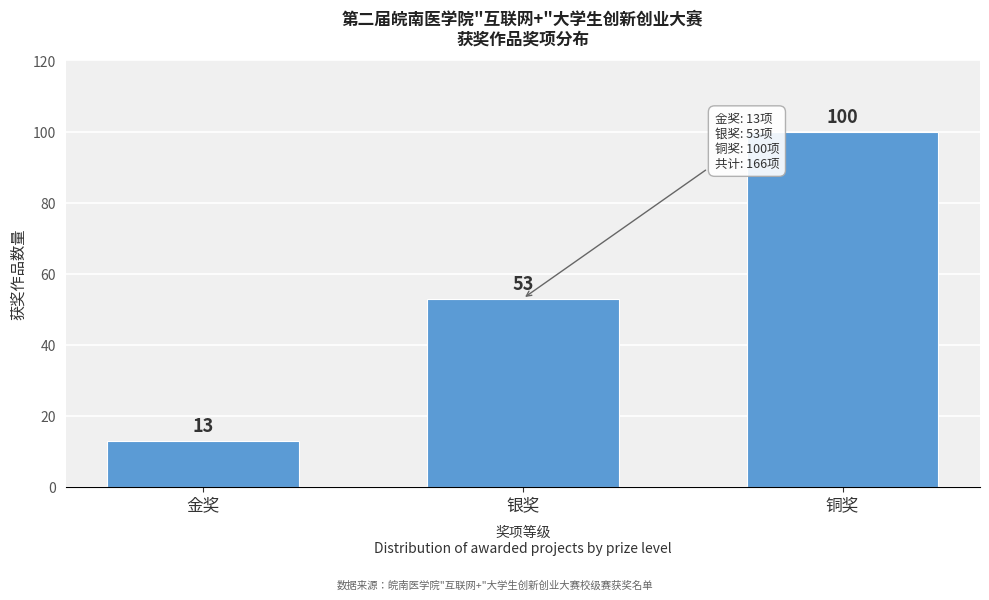

Reading left to right, what are all the values shown in this chart?

金奖=13	银奖=53	铜奖=100